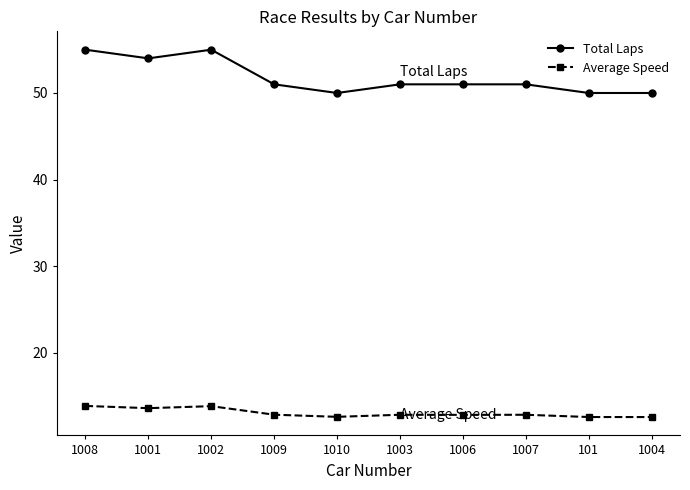

At 1004, list the series in order from largest to smallest.

Total Laps, Average Speed